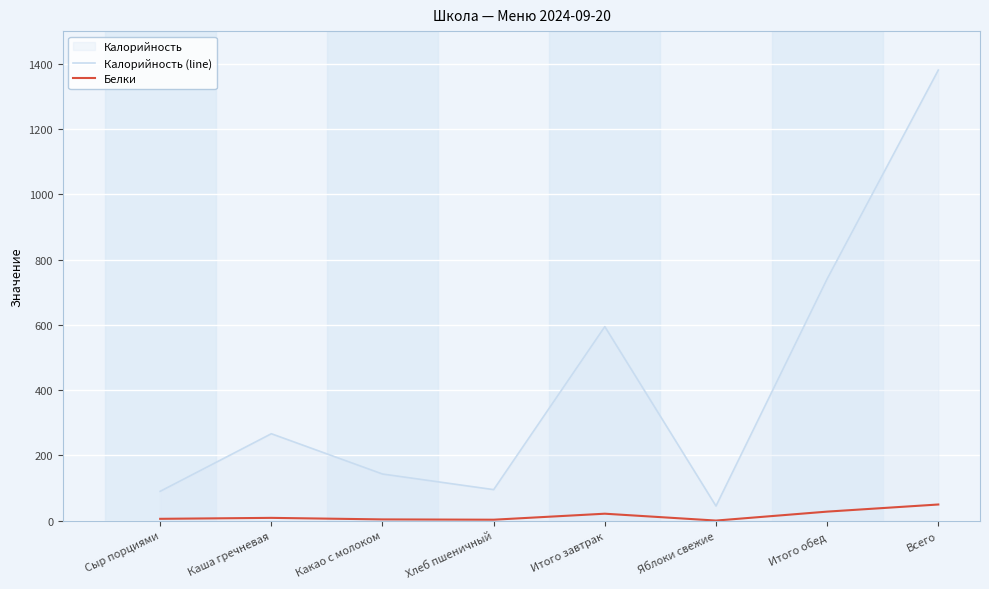

Reading right to left, transcribe all the data shown in this chart.

Калорийность (line): Всего=1380.6	Итого обед=740.9	Яблоки свежие=45.0	Итого завтрак=594.7	Хлеб пшеничный=95.2	Какао с молоком=143.0	Каша гречневая=266.5	Сыр порциями=90.0
Белки: Всего=49.6	Итого обед=27.8	Яблоки свежие=0.4	Итого завтрак=21.4	Хлеб пшеничный=3.0	Какао с молоком=4.0	Каша гречневая=8.7	Сыр порциями=5.8